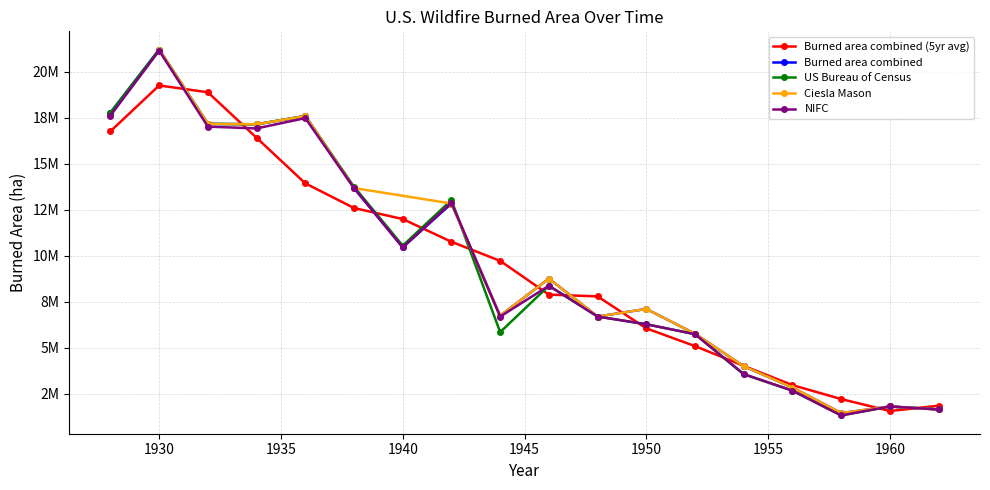

Where does the Burned area combined (5yr avg) series first go above 2215493?

1928